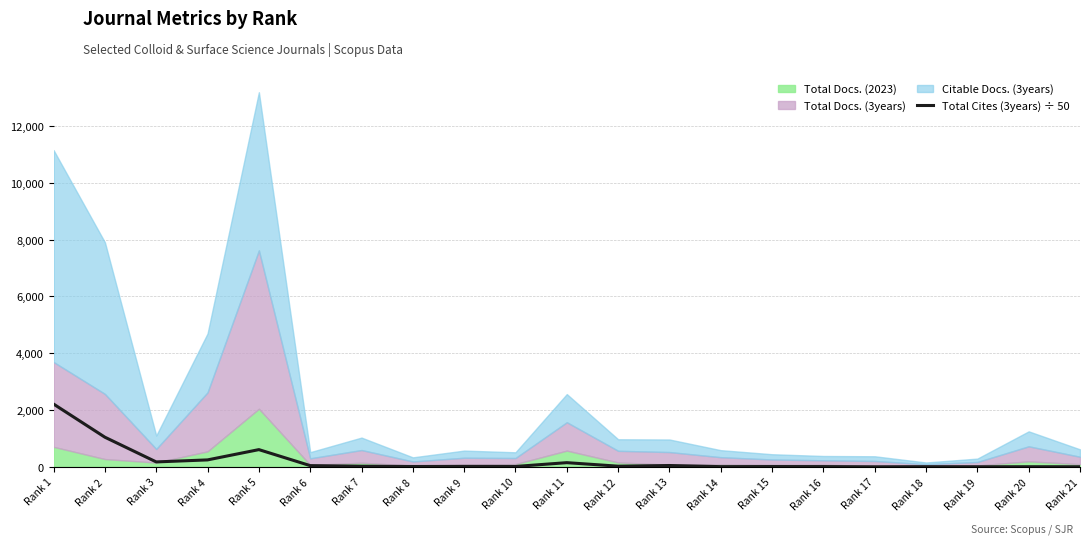

At which category does the chart reach its peak across all series?

Rank 1